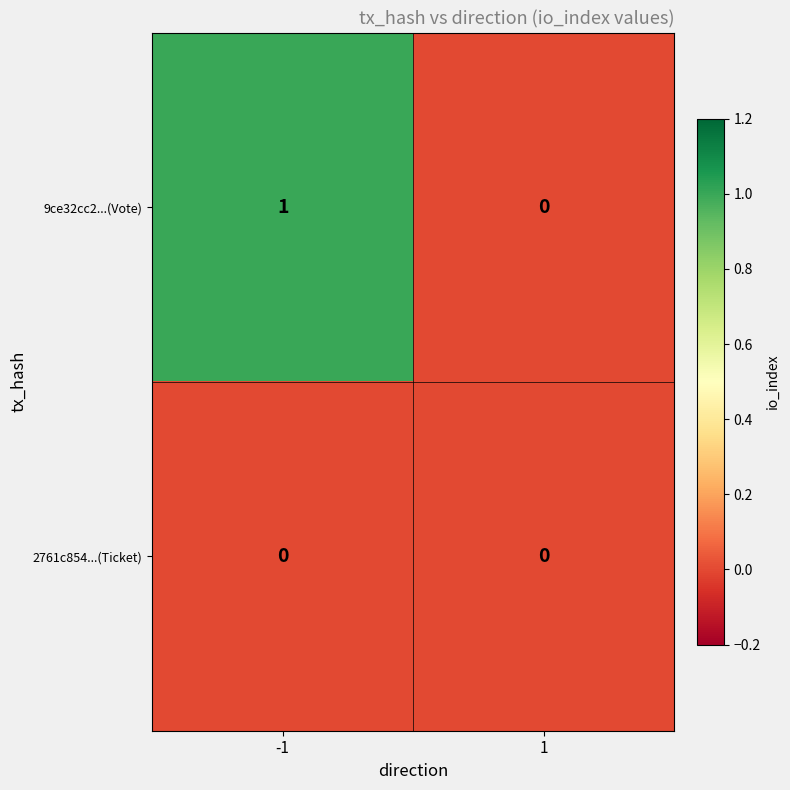

Reading left to right, transcribe all the data shown in this chart.

9ce32cc2...(Vote): -1=1	1=0
2761c854...(Ticket): -1=0	1=0